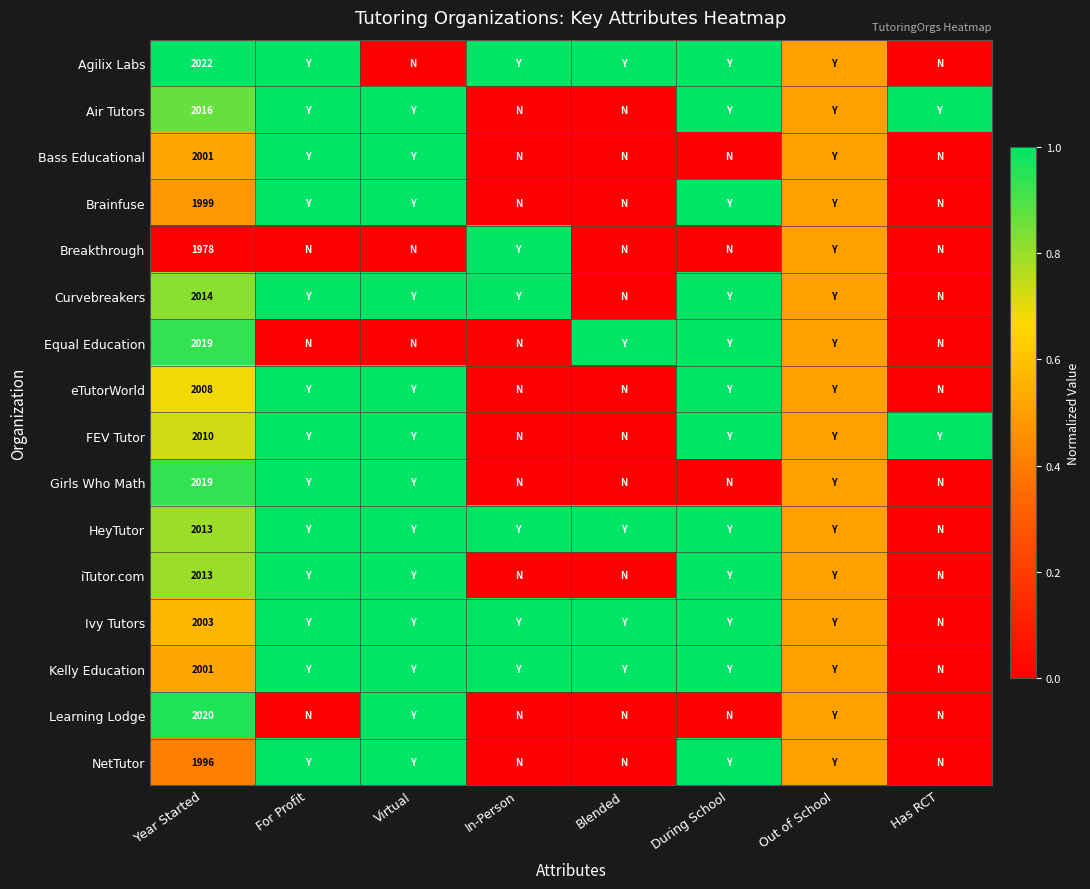

What is the spread (max minus min) of values at Year Started?

44.0